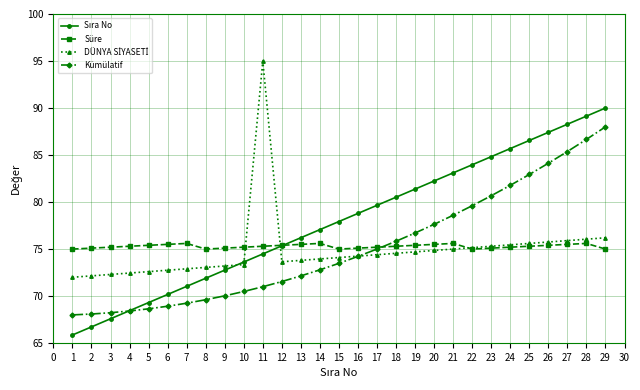

What is the approximate value of Süre at 8?

75.0